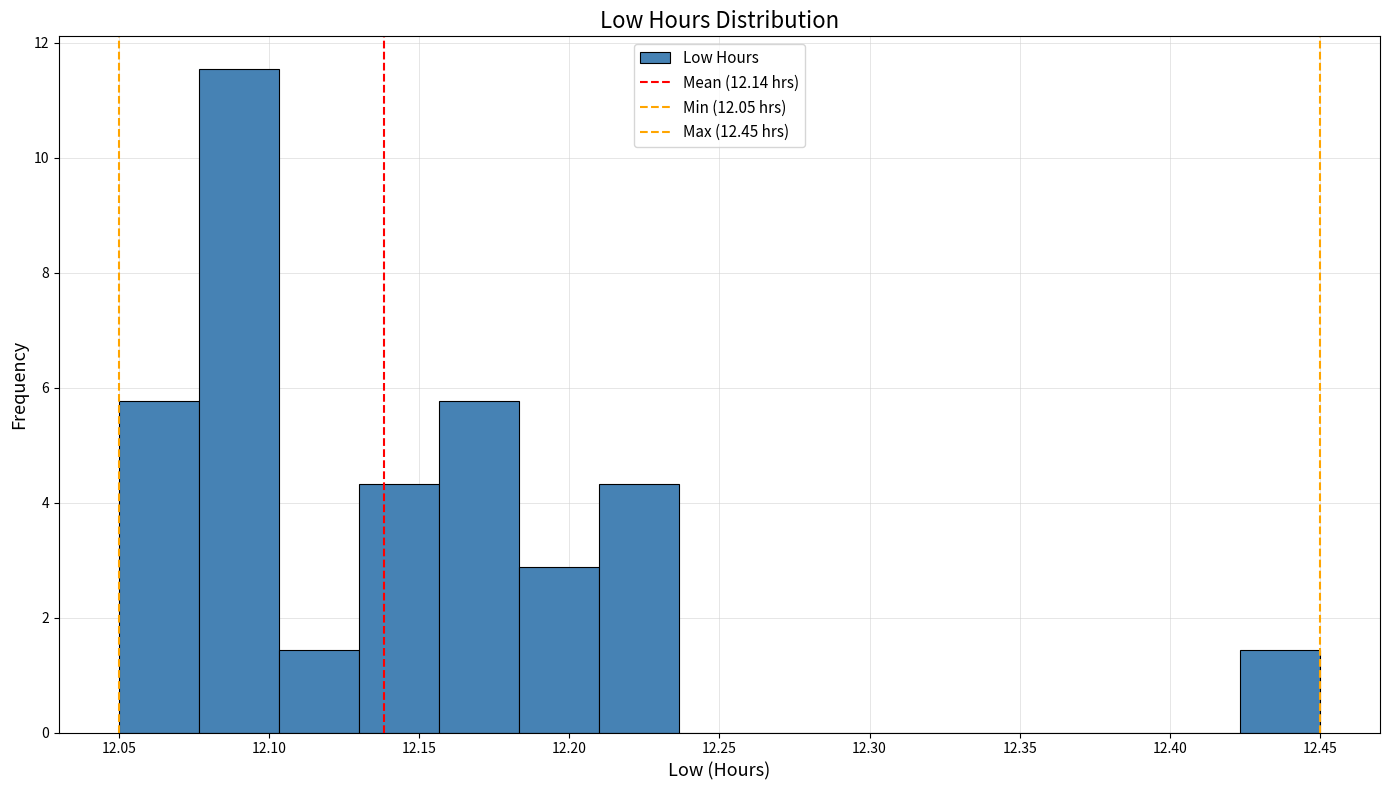

Reading left to right, list every bar in this chart as the range it spans on the x-axis followed by its height. Neither the bar edges nor the heights are printed on the chart, so give them approximately, as read against the axes.

12.050 to 12.075: 5.8
12.075 to 12.105: 11.6
12.105 to 12.130: 1.4
12.130 to 12.155: 4.4
12.155 to 12.185: 5.8
12.185 to 12.210: 2.8
12.210 to 12.235: 4.4
12.235 to 12.265: 0
12.265 to 12.290: 0
12.290 to 12.315: 0
12.315 to 12.345: 0
12.345 to 12.370: 0
12.370 to 12.395: 0
12.395 to 12.425: 0
12.425 to 12.450: 1.4